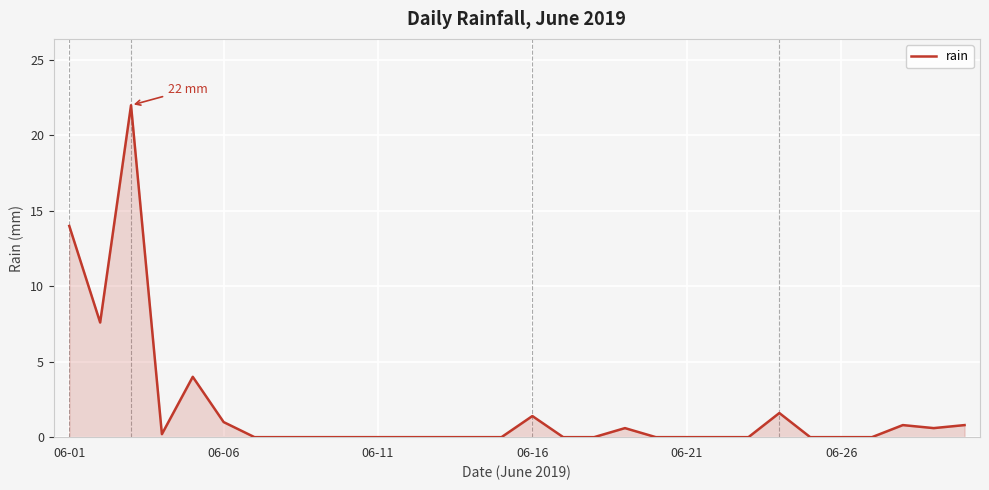

Reading left to right, transcribe all the data shown in this chart.

14.0	7.6	22.0	0.2	4.0	1.0	0.0	0.0	0.0	0.0	0.0	0.0	0.0	0.0	0.0	1.4	0.0	0.0	0.6	0.0	0.0	0.0	0.0	1.6	0.0	0.0	0.0	0.8	0.6	0.8